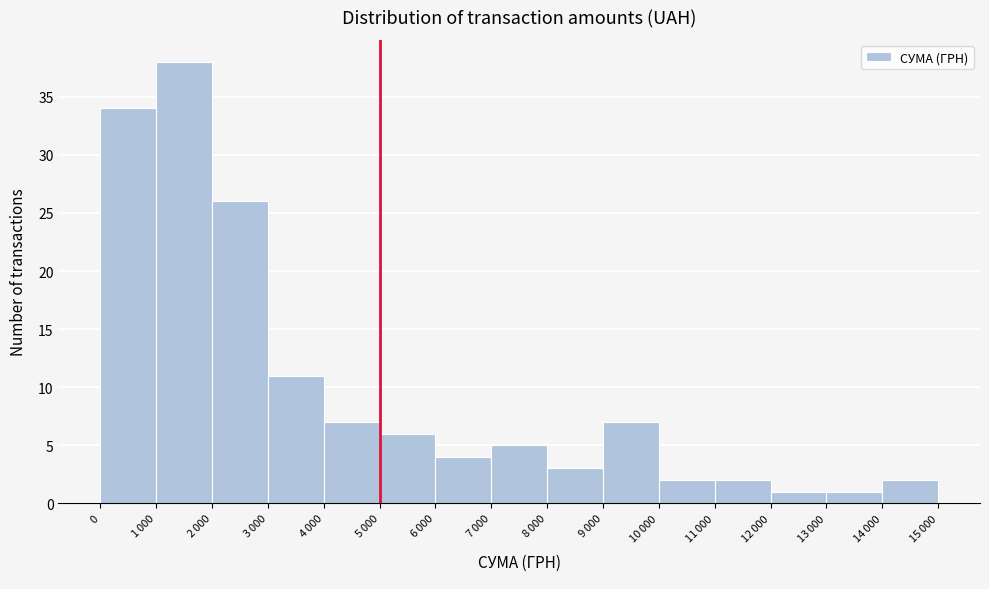

Reading left to right, what are all the values shown in this chart?

34	38	26	11	7	6	4	5	3	7	2	2	1	1	2